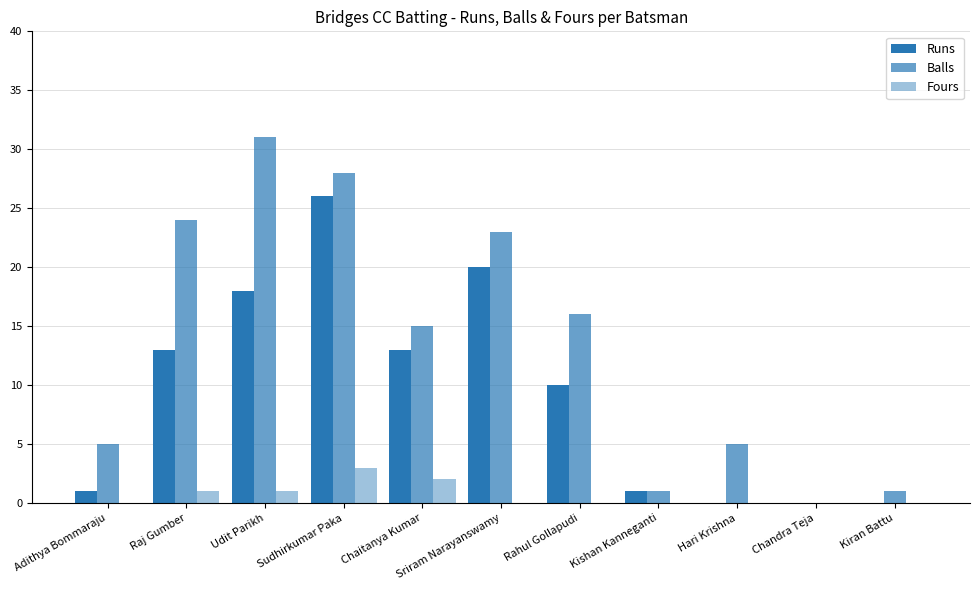

Count the number of categories in the chart.

11